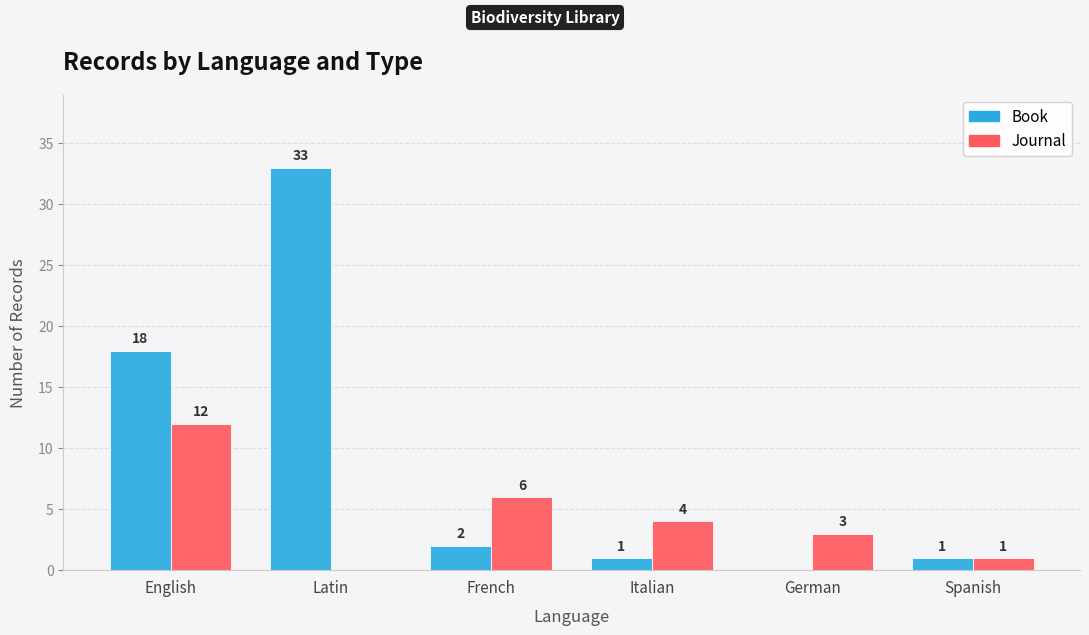

Does the chart contain stacked bars?

No